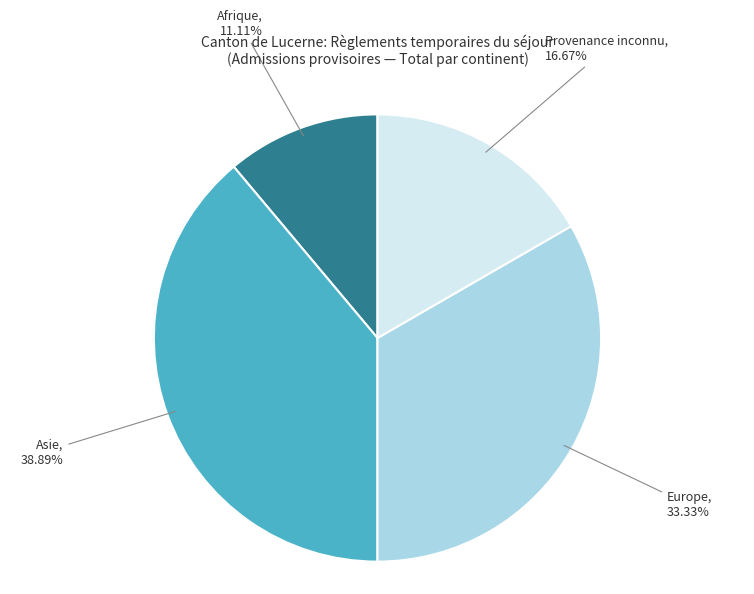

To the nearest percent, what is the difference between the largest and smallest slice percentages?

28%